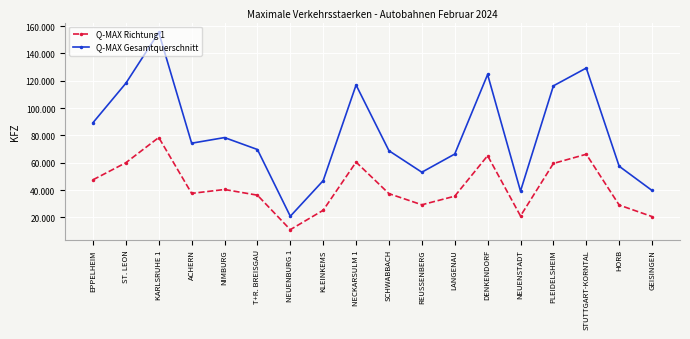

What is the greatest value displayed?

155333